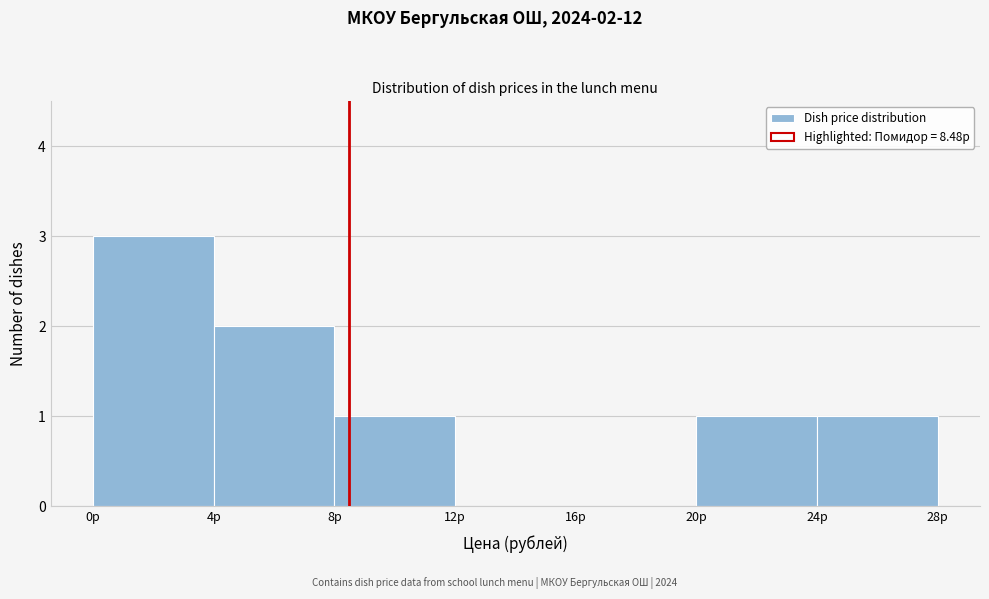

Over which range of the x-axis is the bar tallest?

0 to 4